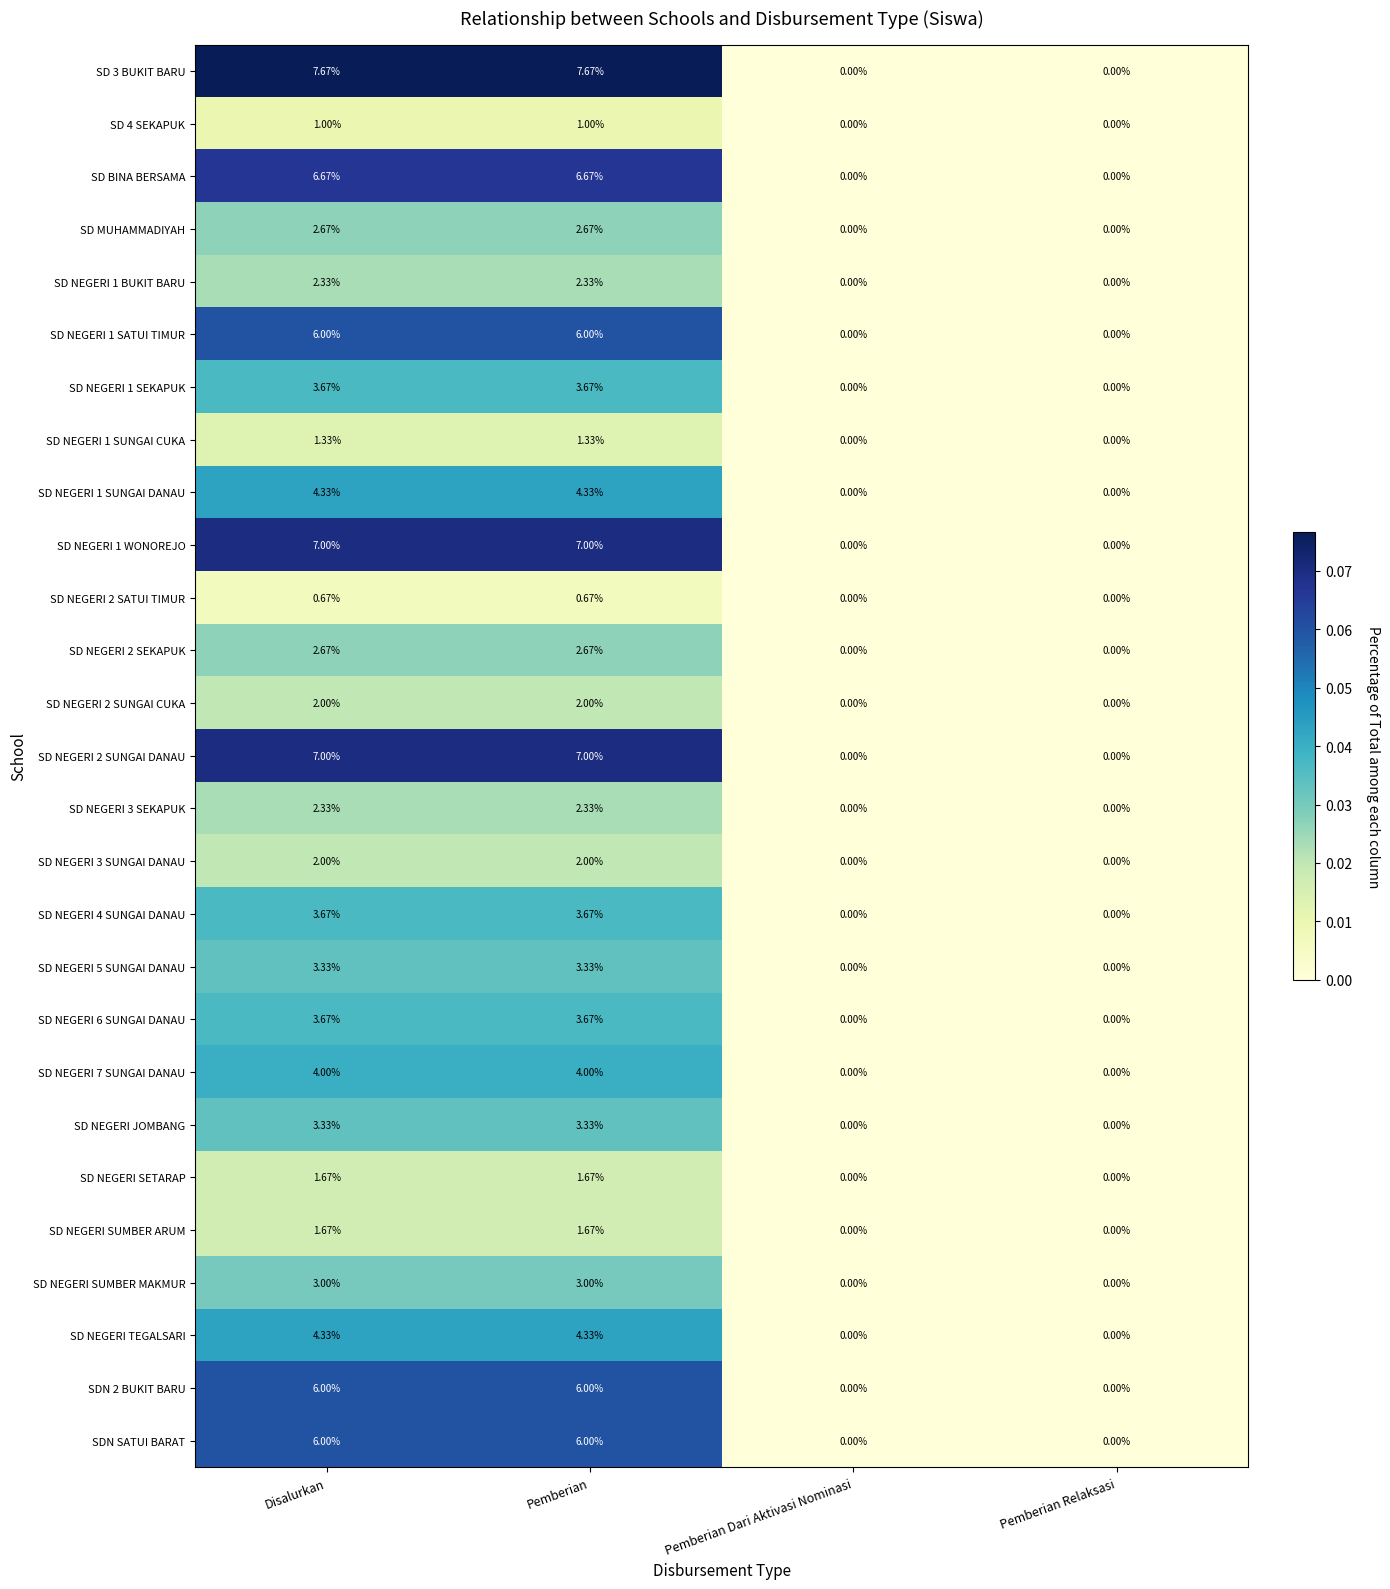

What is the maximum value shown in the chart?

7.7